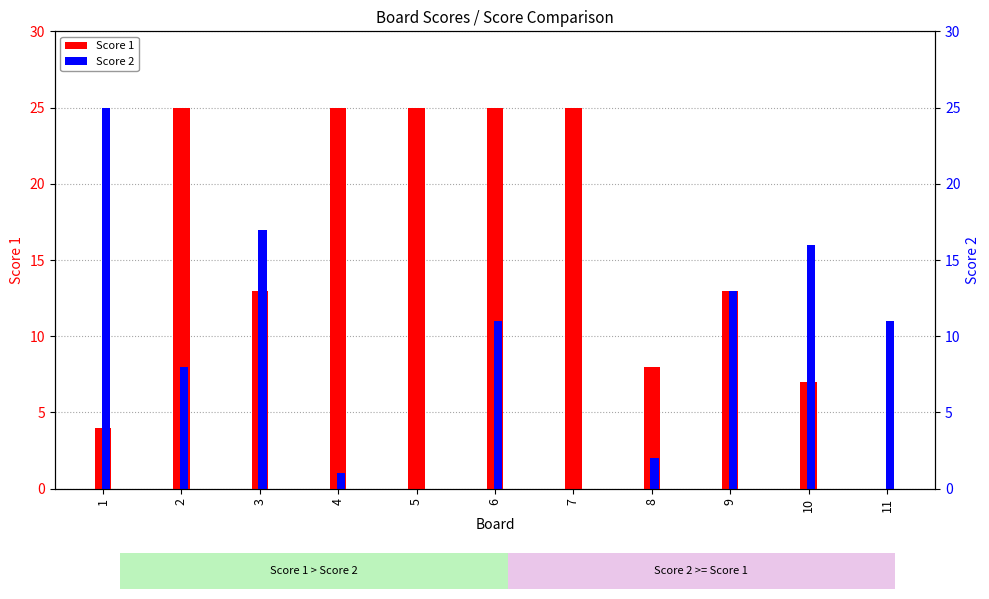

What is the greatest value displayed?

25